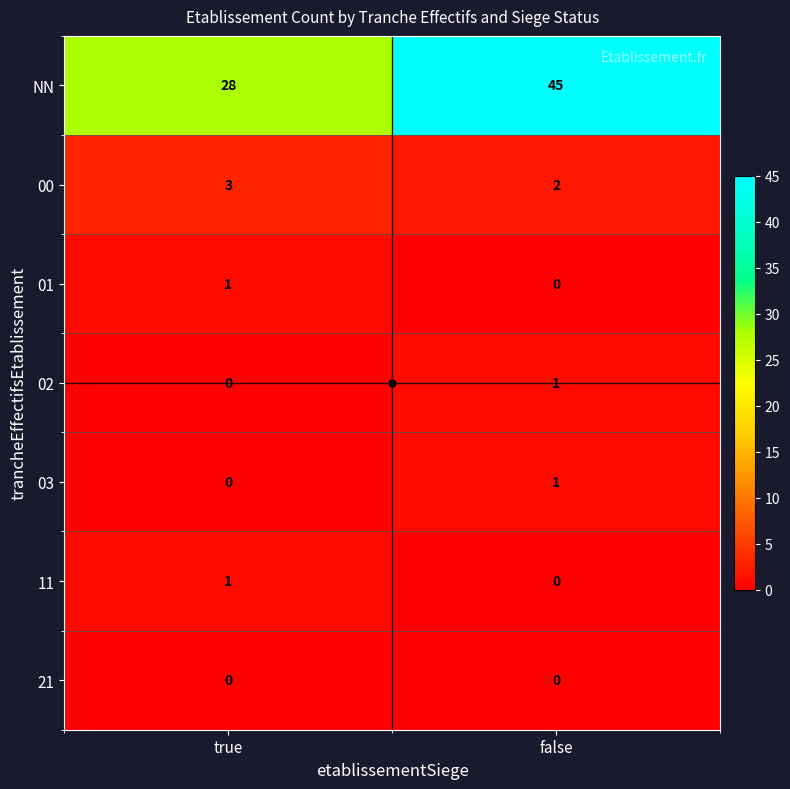

Between true and false, which series saw the biggest shift?

NN